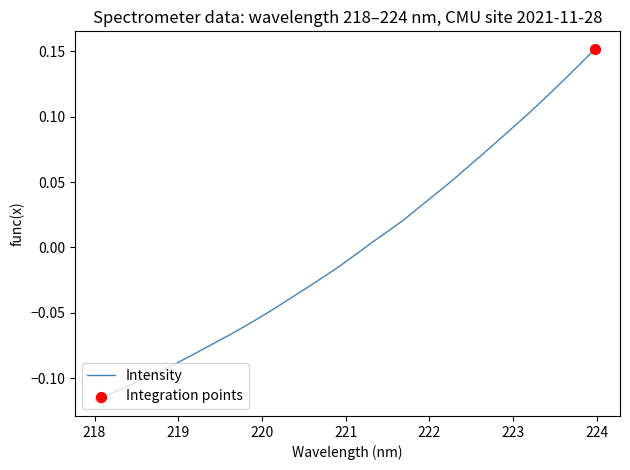

What is the difference between the maximum and minimum values?

0.3